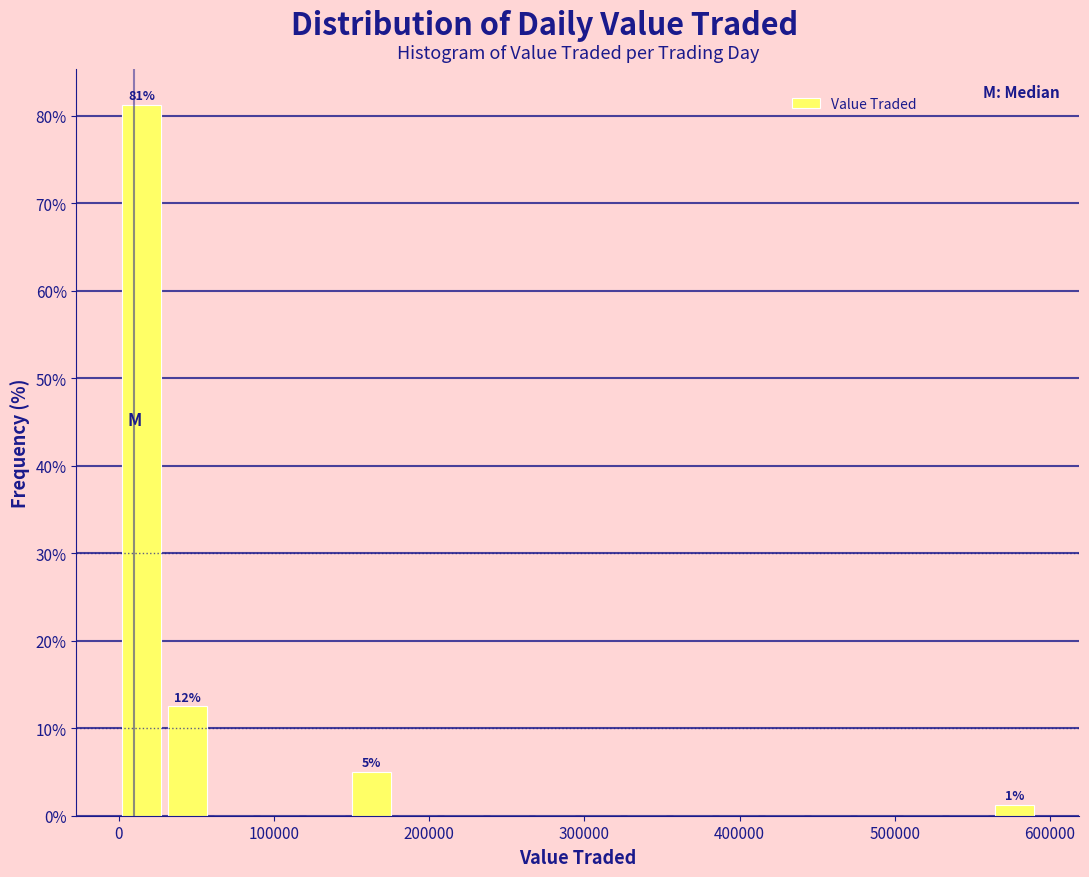

Around what value on the x-axis is the tallest bar? Give the approximate position of its centre, as read against the axis.

10000